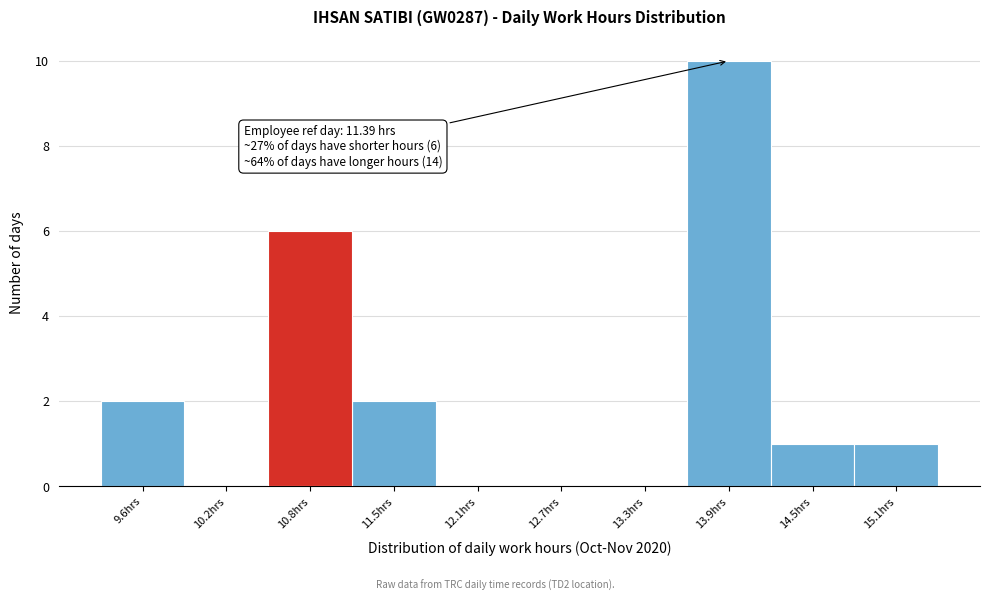

Reading right to left, transcribe all the data shown in this chart.

15.1hrs=1	14.5hrs=1	13.9hrs=10	13.3hrs=0	12.7hrs=0	12.1hrs=0	11.5hrs=2	10.8hrs=6	10.2hrs=0	9.6hrs=2